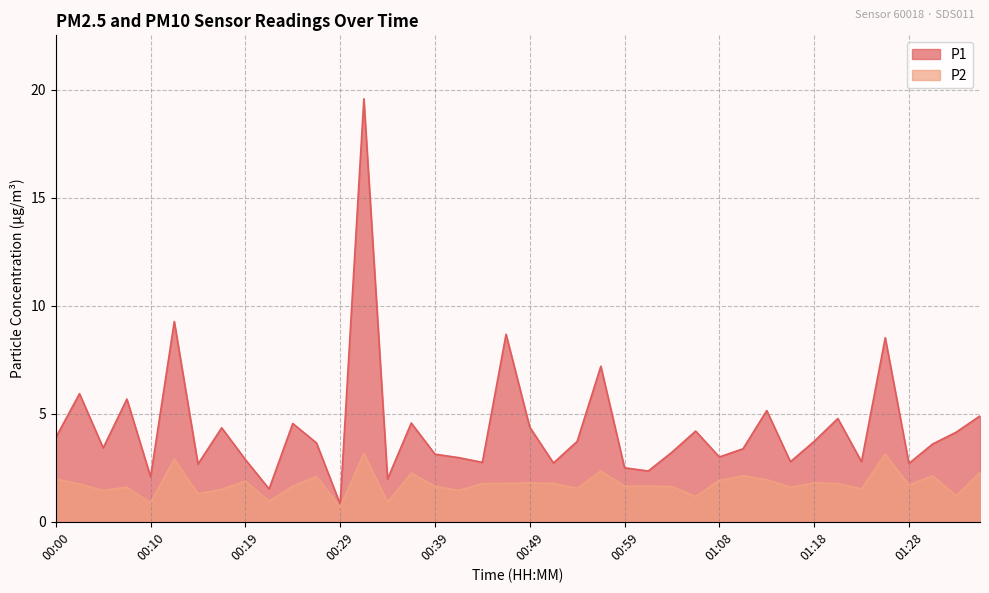

What is the total value across all series at 00:59?

4.2